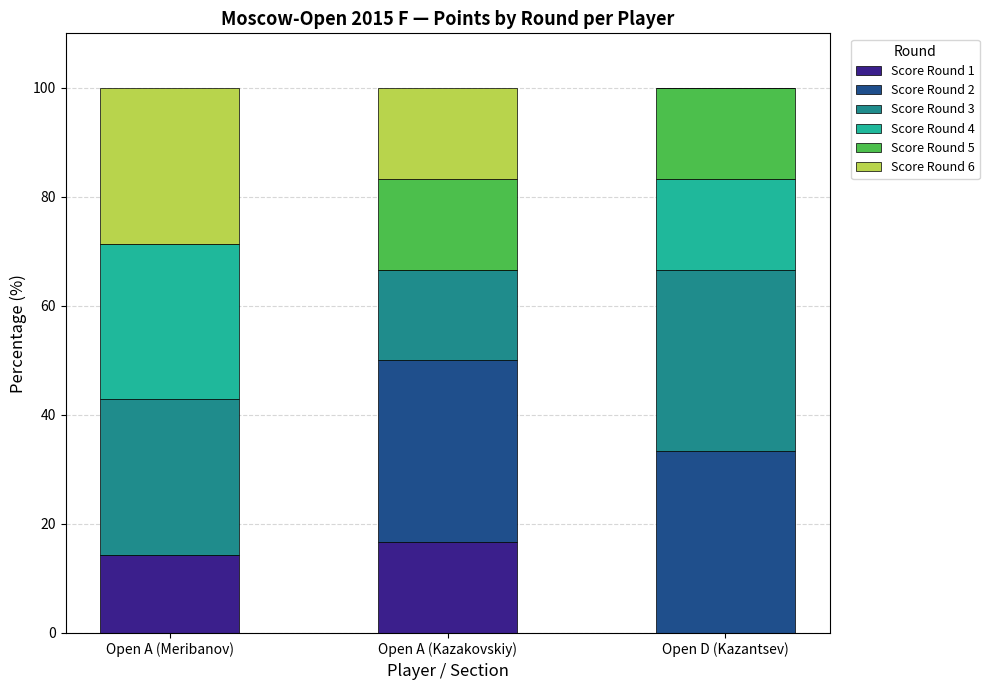

Is it true that Score Round 1 equals 14.3 at Open A (Meribanov)?

True